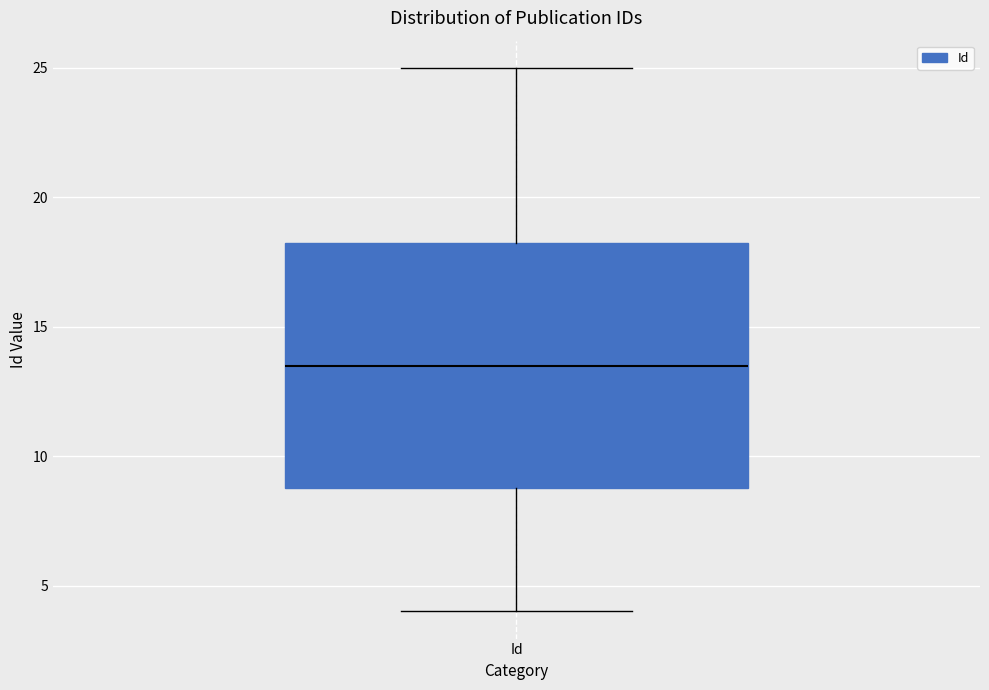

Transcribe this box plot: give where the median line is, the range the box spans, and where the two whiskers end, as read against the y-axis. The values are not printed on the chart, so give them approximately, as read against the axis.

median 13.5, box 9.0 to 18.5, whiskers 4.0 to 25.0